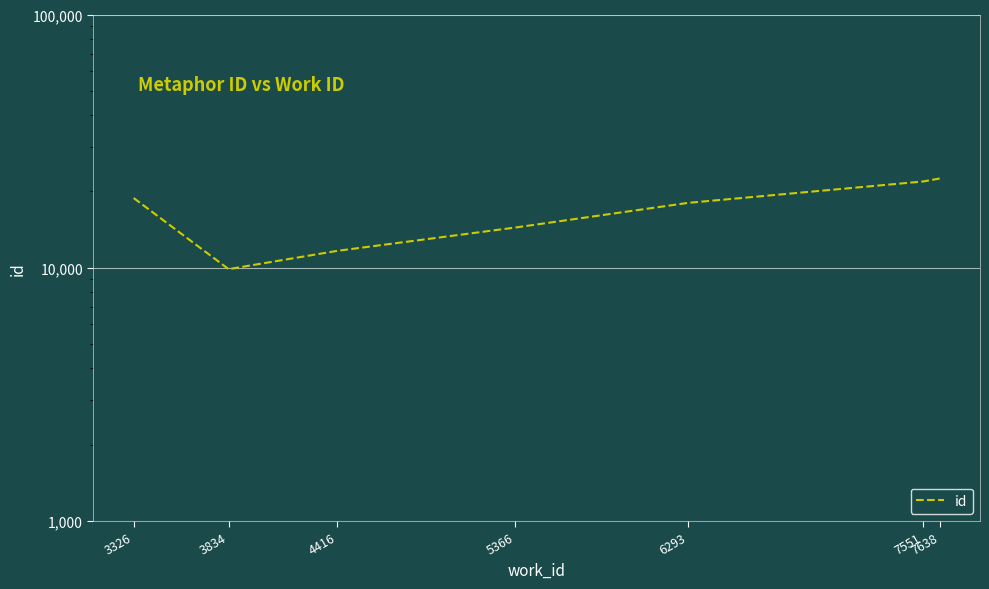

Between 5366 and 7551, which is larger?

7551